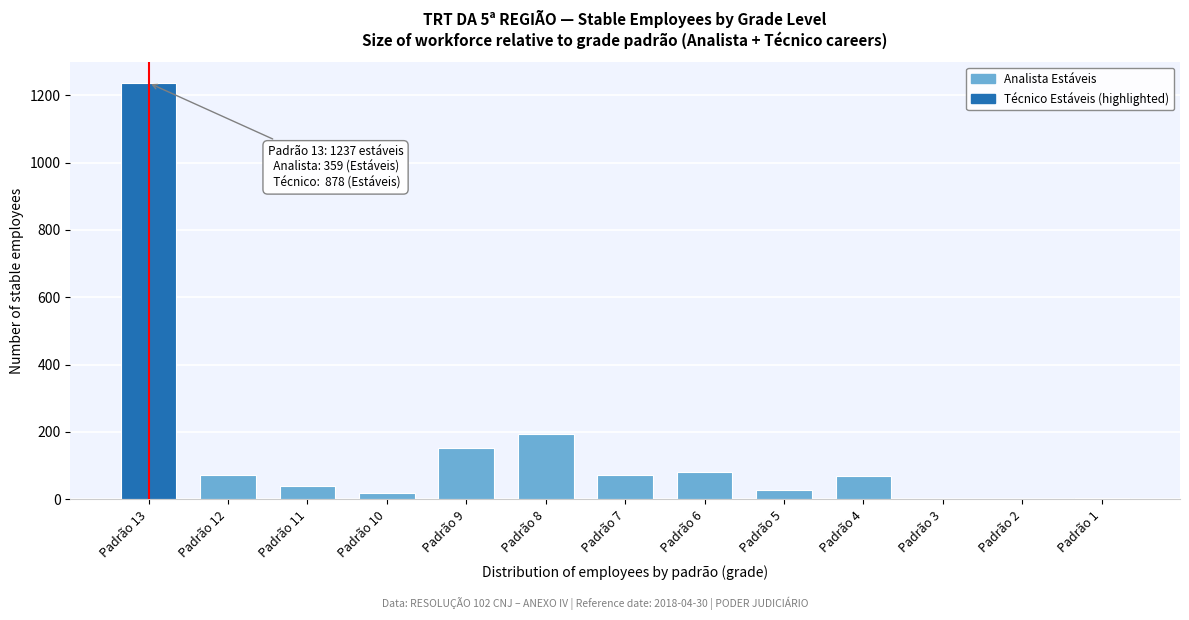

Which label corresponds to the largest value in the chart?

Padrão 13